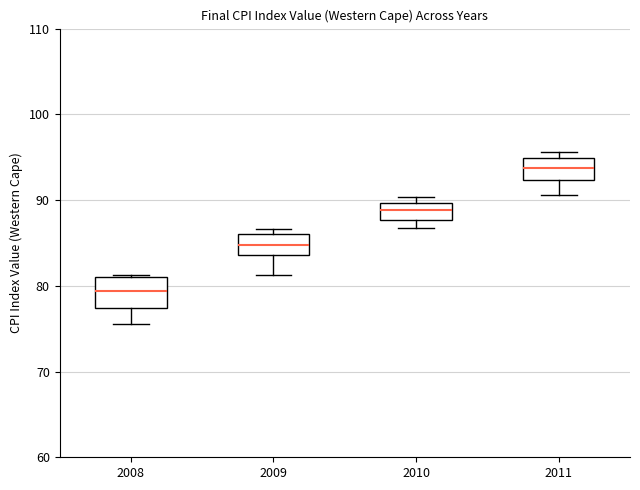

Reading left to right, read every box against the y-axis: the position of its median line, the range the box covers, and the ends of its whiskers. The values are not printed on the chart, so give them approximately, as read against the axis.

2008: median 79, box 77 to 81, whiskers 76 to 81 (just above the box's upper edge)
2009: median 85, box 84 to 86, whiskers 81 to 87
2010: median 89, box 88 to 90, whiskers 87 to 90 (just above the box's upper edge)
2011: median 94, box 92 to 95, whiskers 91 to 96